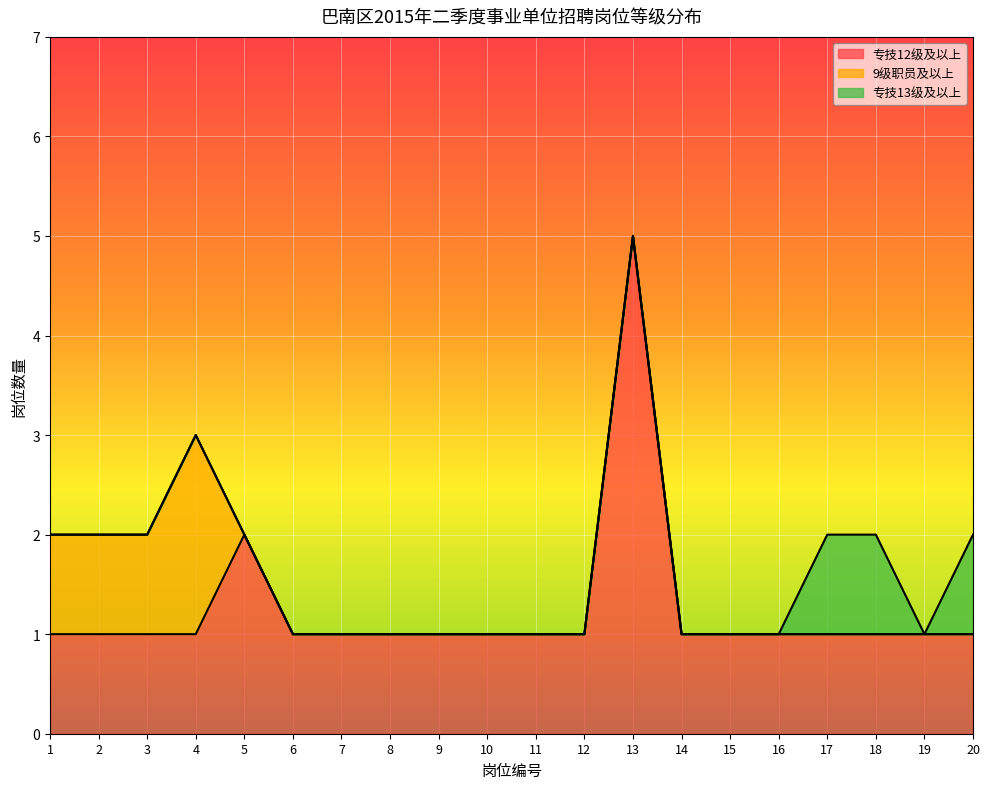

What is the difference between the highest and lowest values at 9?

1